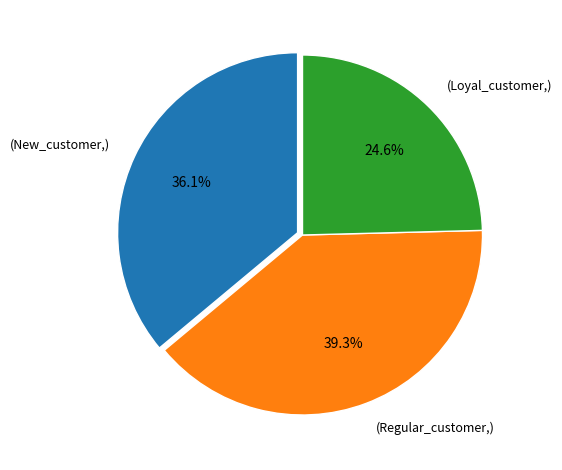

Do (New_customer,) and (Regular_customer,) together represent more than half of the pie?

Yes